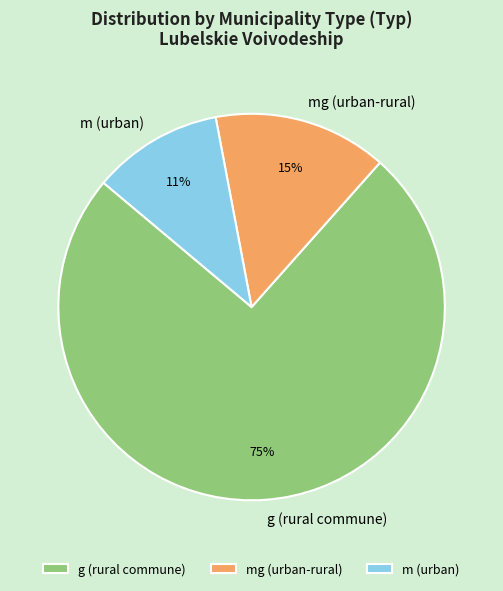

Which slice is the largest?

g (rural commune)